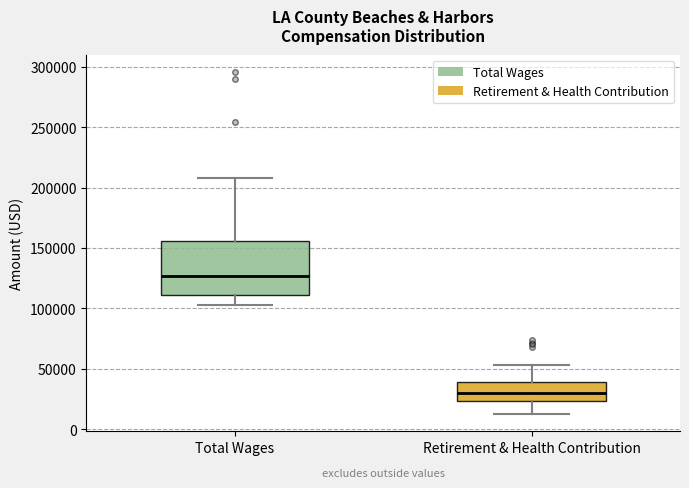

Which box has the lowest median line?

Retirement & Health Contribution